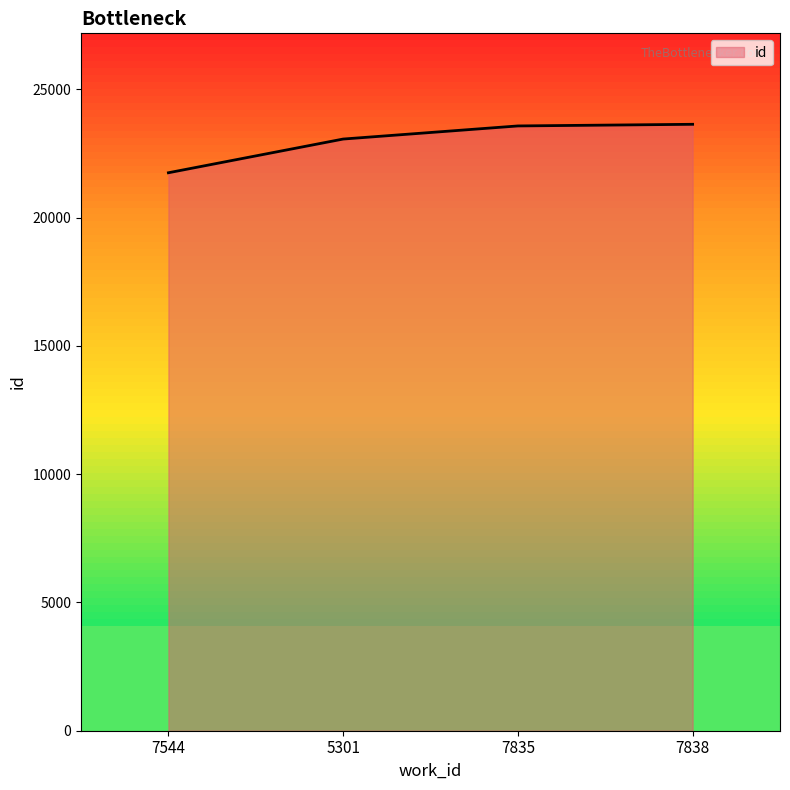

What is the sum of the values at 7835 and 7544?

45325